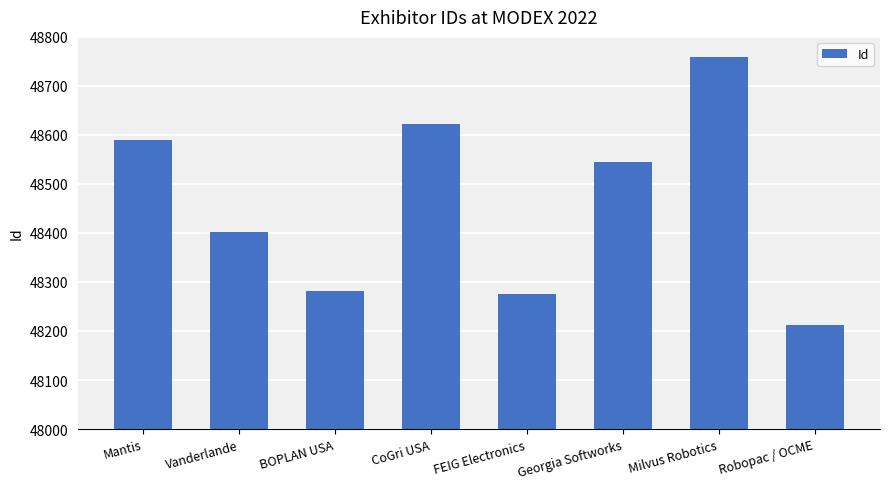

Does the chart contain any negative values?

No